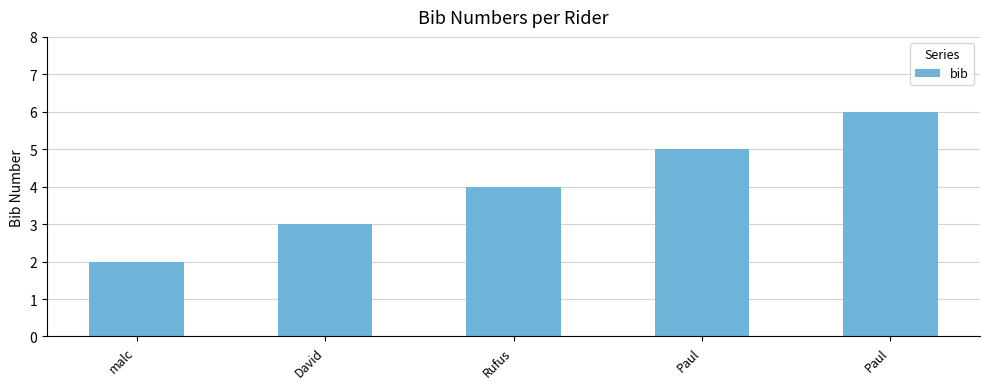

List the labels in order of value, smallest first.

malc, David, Rufus, Paul, Paul